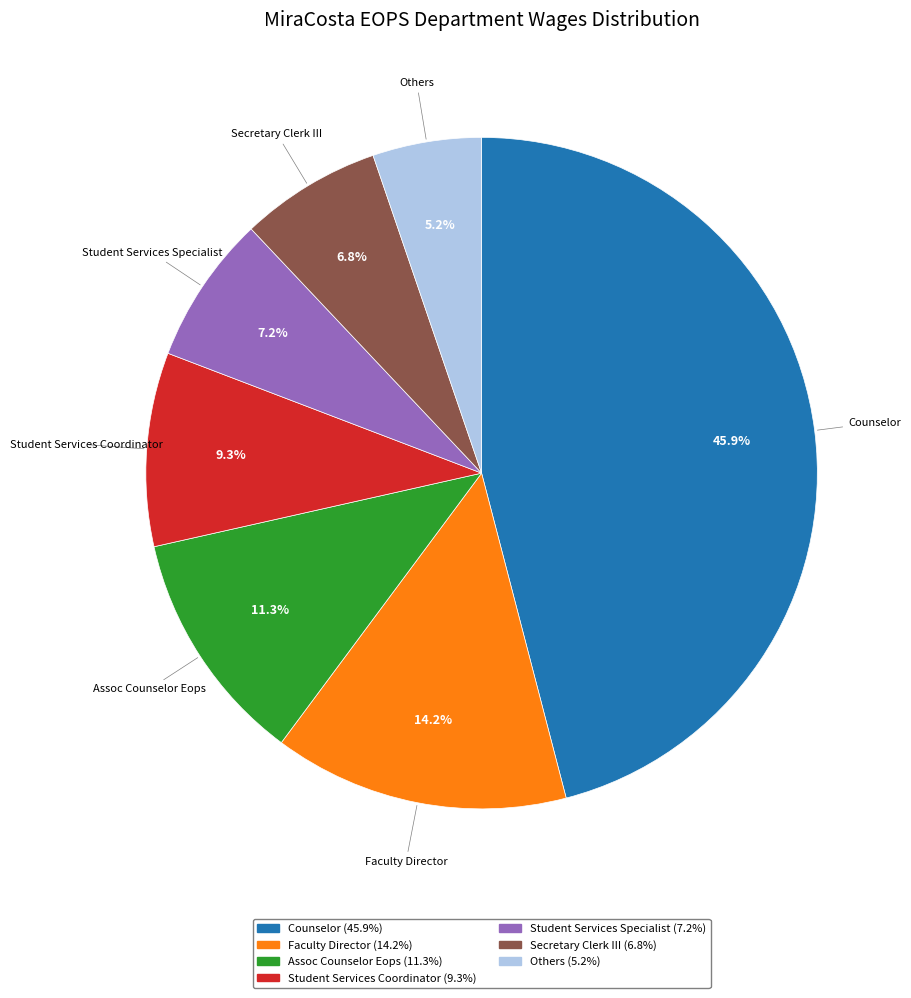

How many slices are in this pie chart?

7